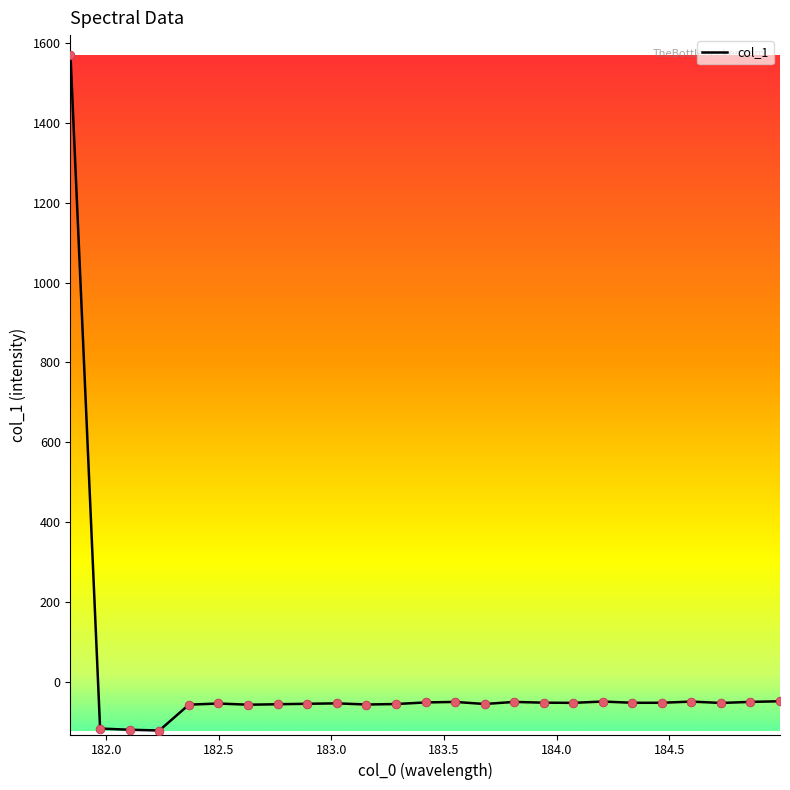

What is the greatest value displayed?

1569.2